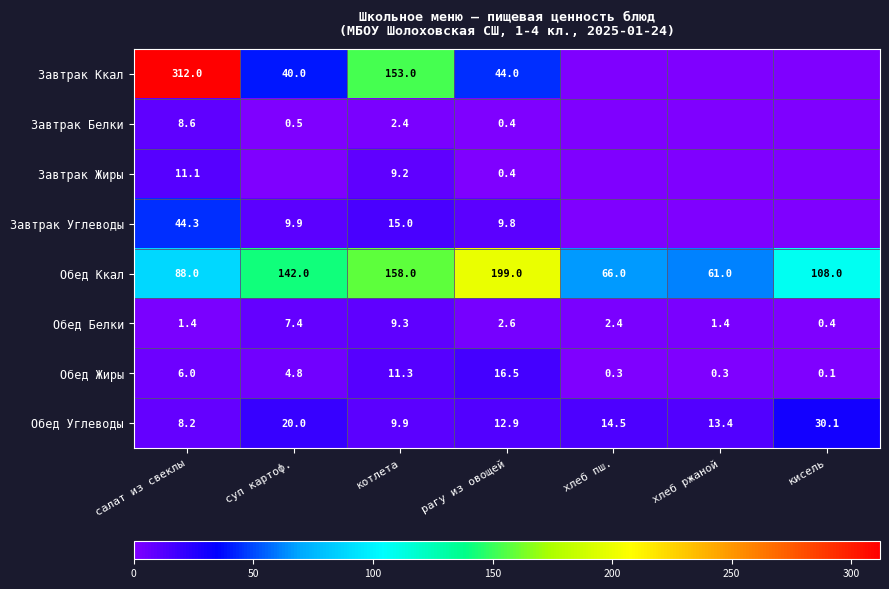

How many categories are shown in the chart?

7